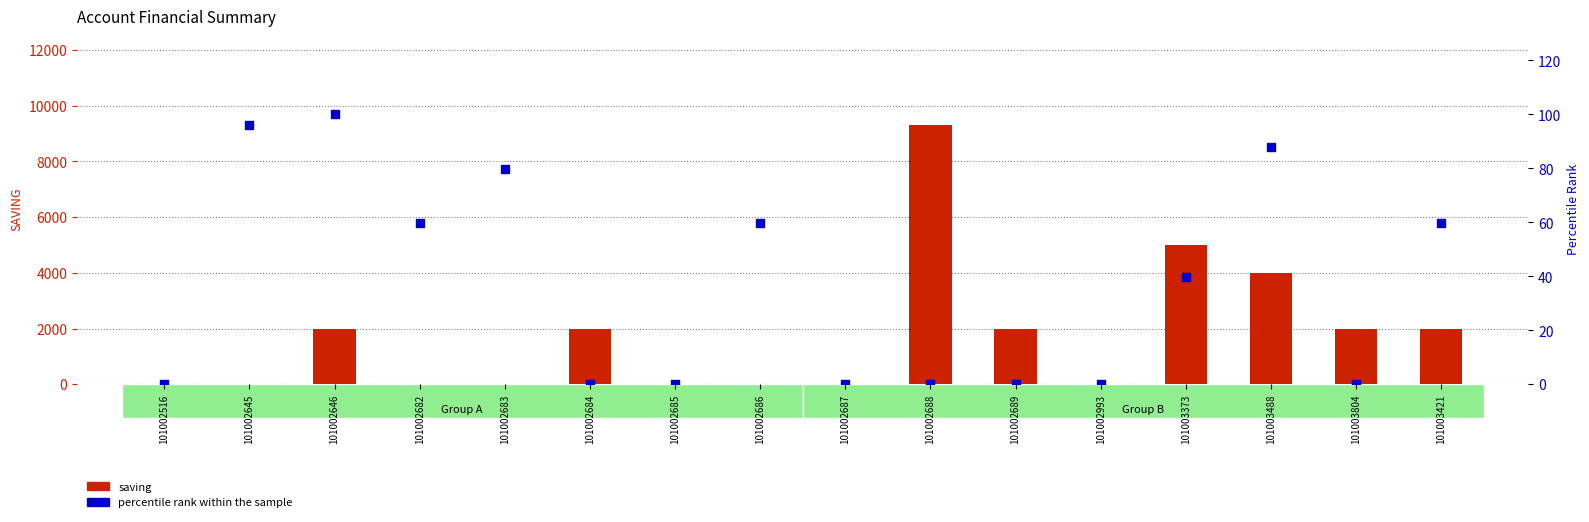

What are all the series names shown in the legend?

saving, percentile rank within the sample